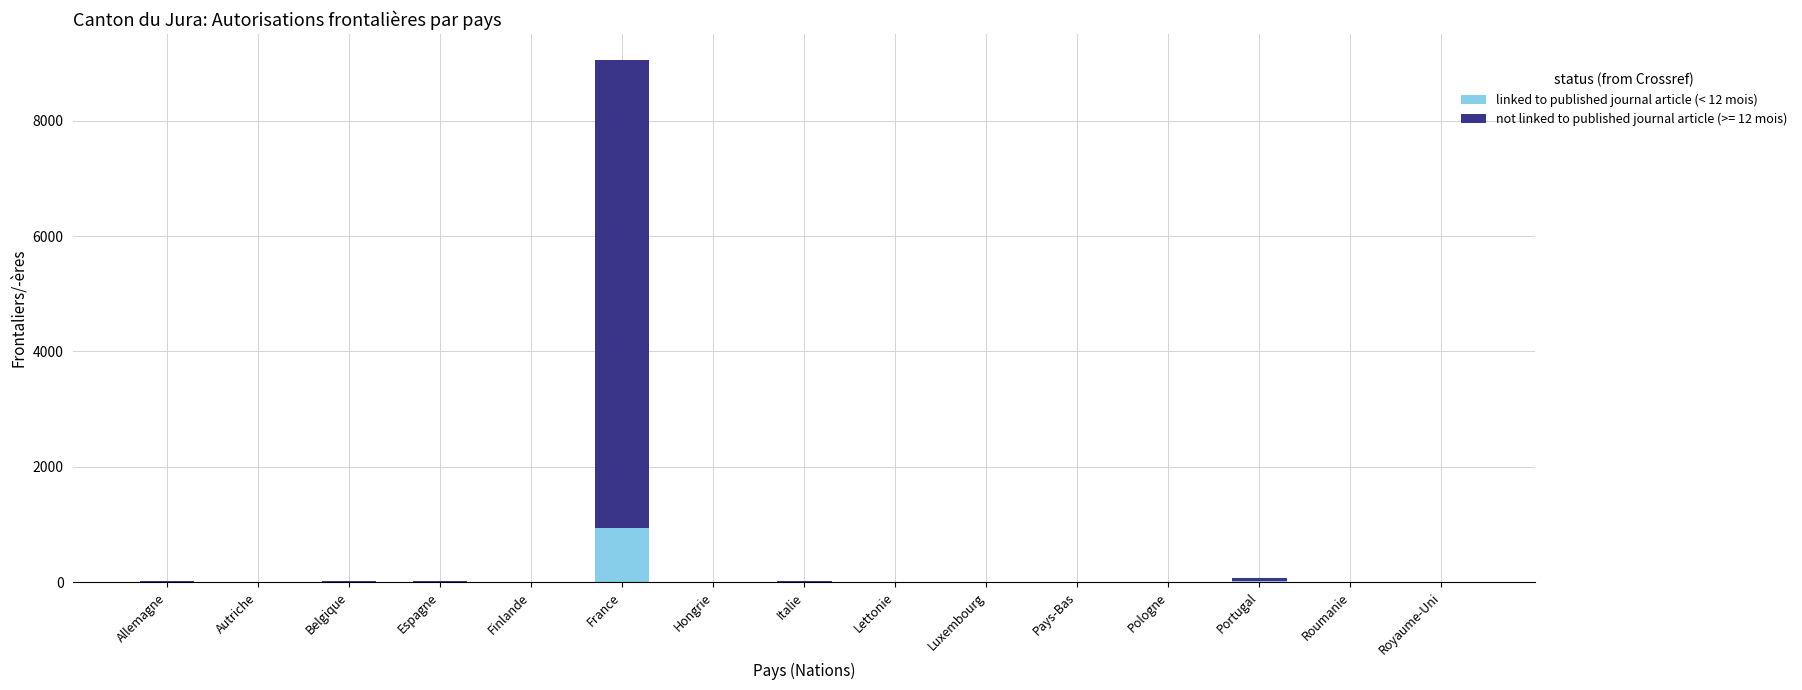

Does the chart contain stacked bars?

Yes